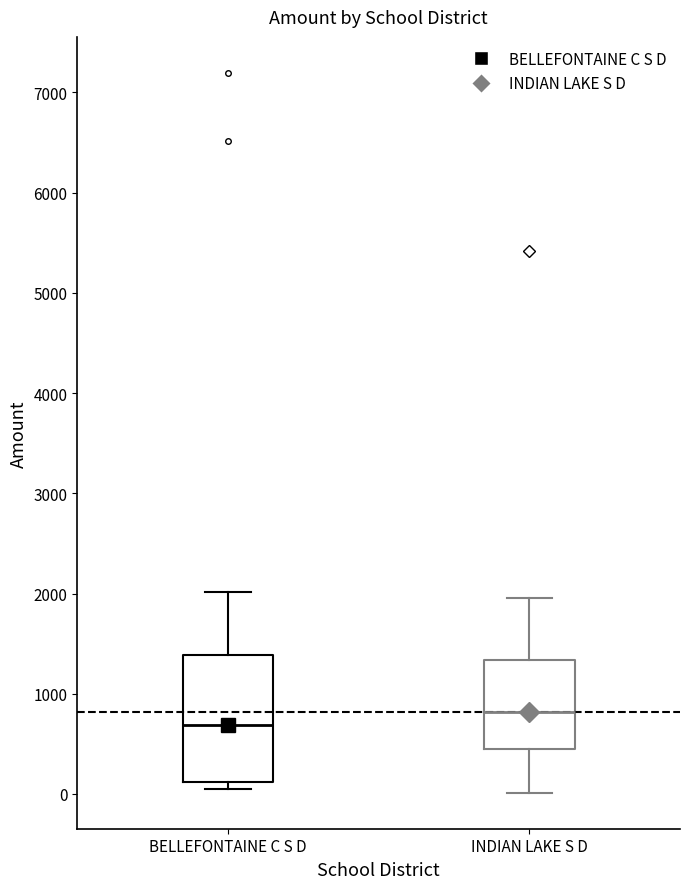

Reading left to right, read every box against the y-axis: the position of its median line, the range the box covers, and the ends of its whiskers. The values are not printed on the chart, so give them approximately, as read against the axis.

BELLEFONTAINE C S D: median 700, box 100 to 1400, whiskers 0 to 2000
INDIAN LAKE S D: median 800, box 400 to 1300, whiskers 0 to 2000